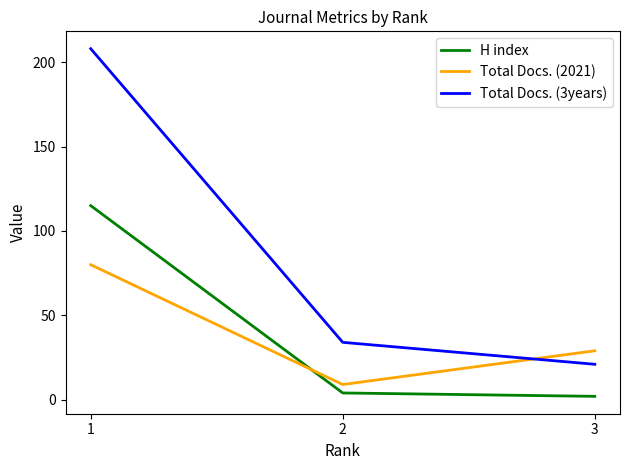

Is this an area chart (filled region under the line)?

No